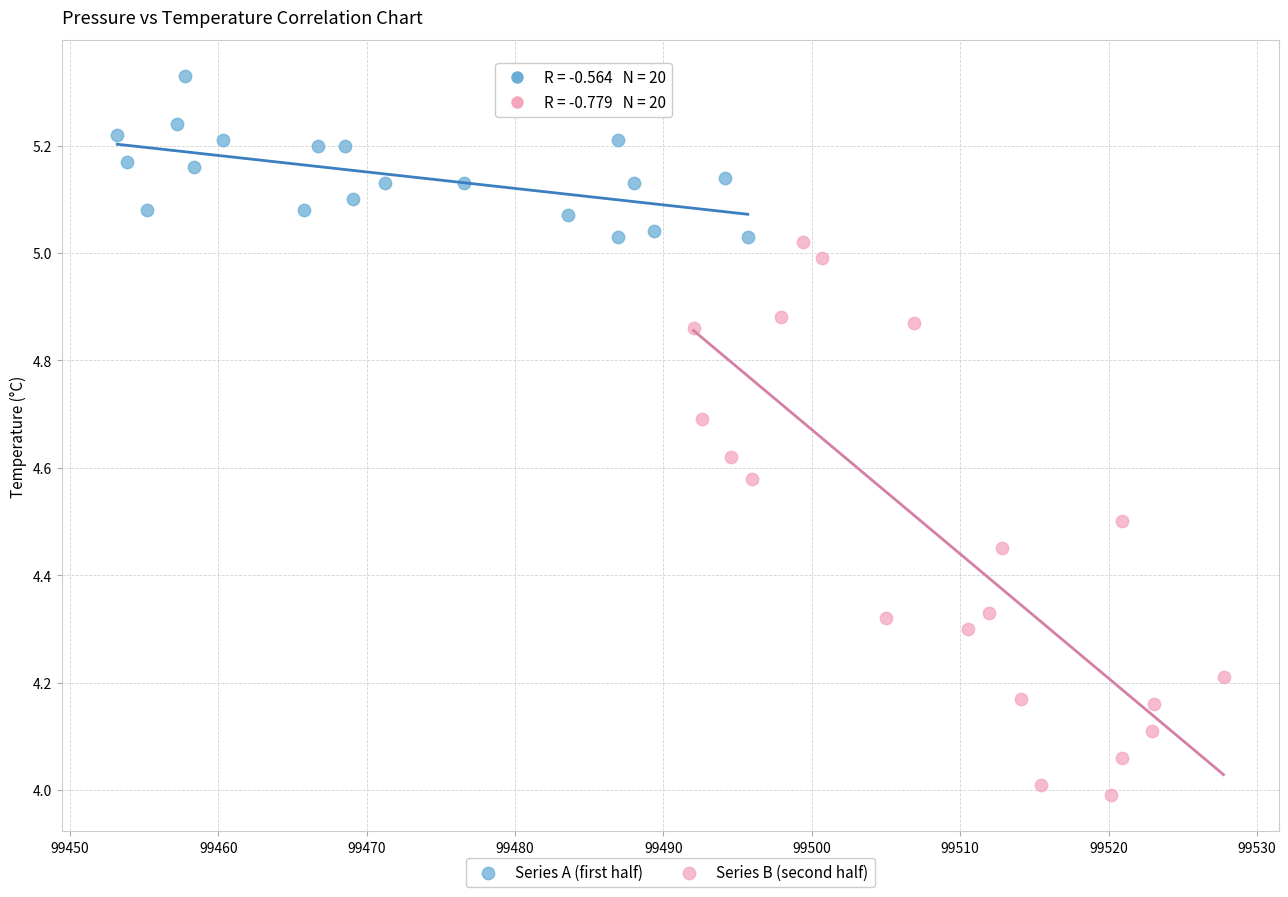

Which series has the widest spread of Y values?

Series B (second half)